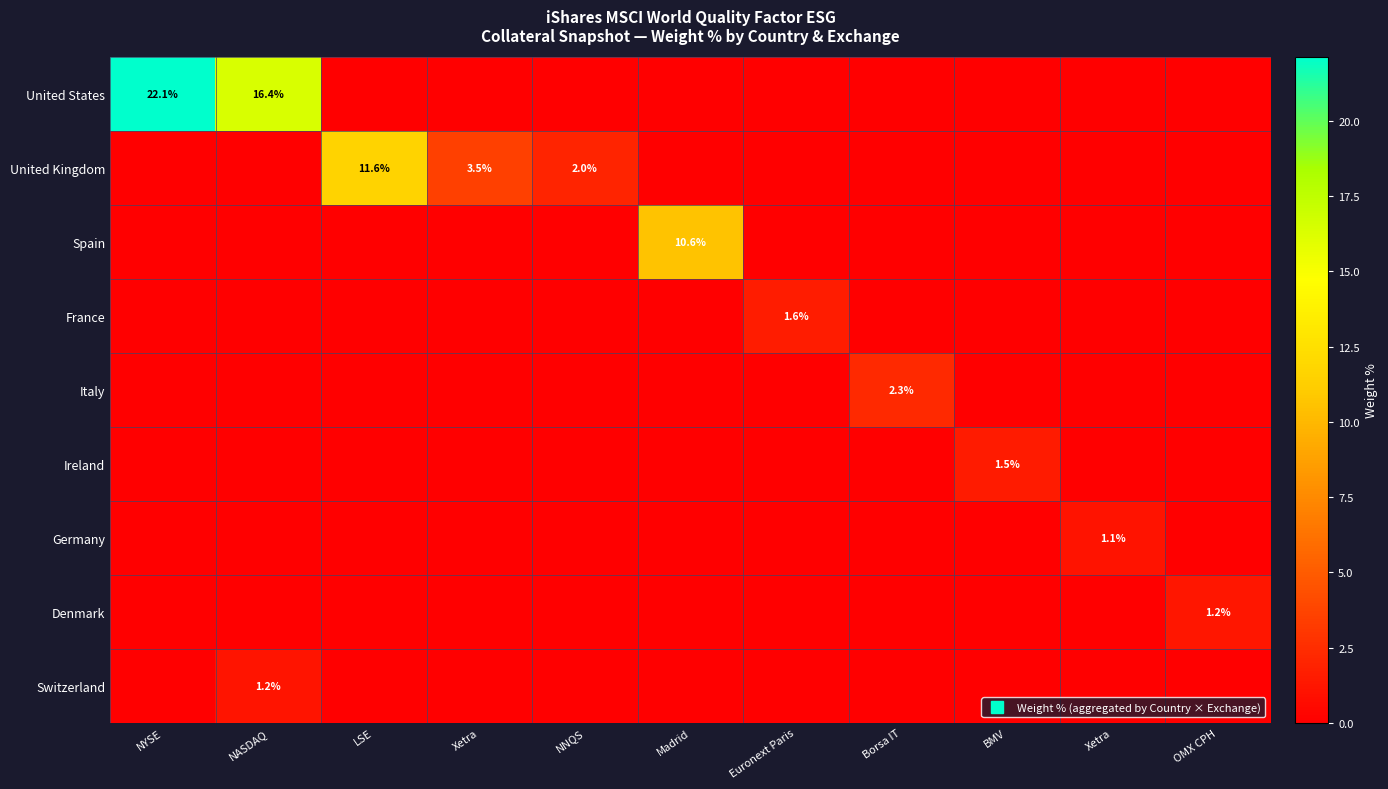

At NASDAQ, list the series in order from largest to smallest.

United States, Switzerland, United Kingdom, Spain, France, Italy, Ireland, Germany, Denmark